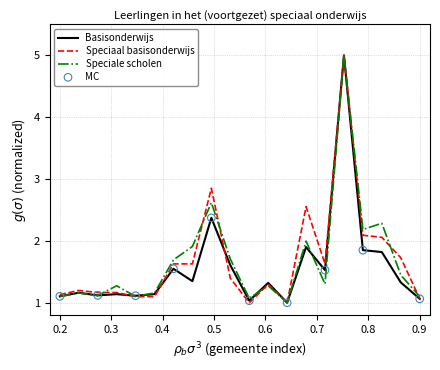

What is the minimum value shown in the chart?

1.0